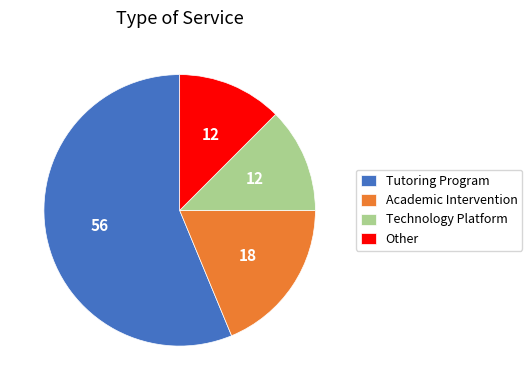

Combined, do Technology Platform and Tutoring Program account for over 50%?

Yes